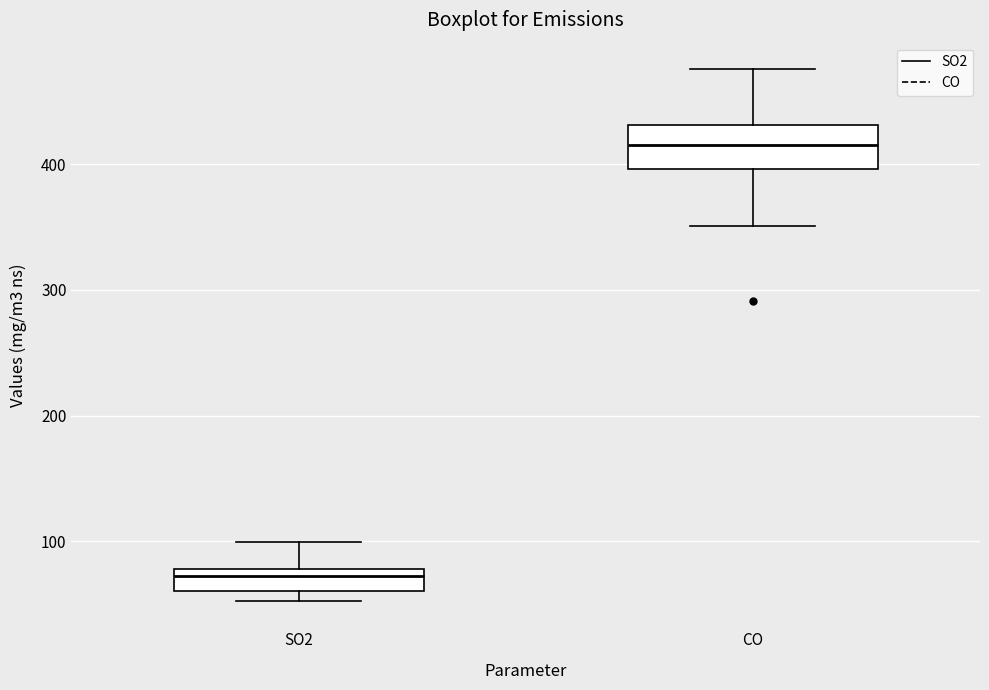

Which box is the tallest, from its lower edge to its upper edge?

CO